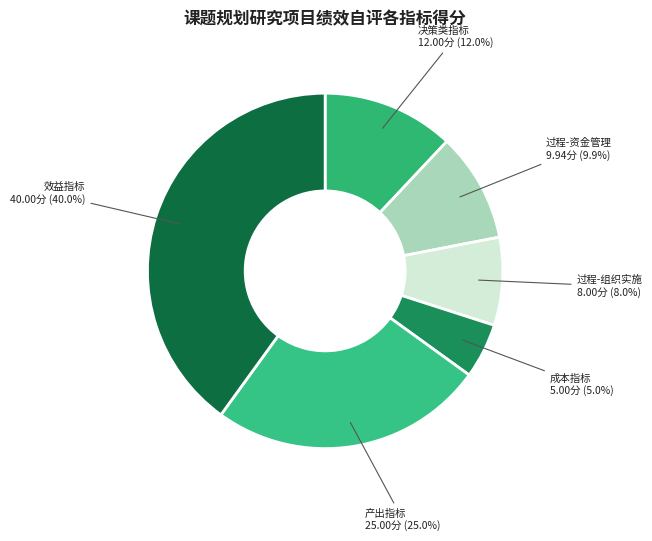

How many segments does this pie chart have?

6